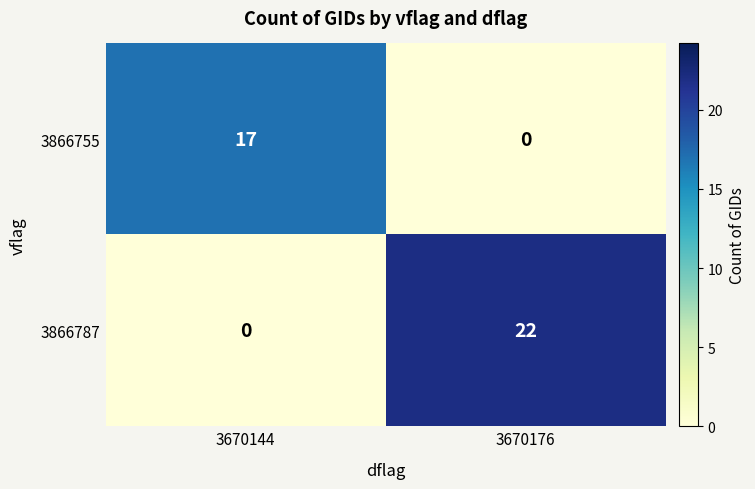

What is the difference between the highest and lowest values at 3670144?

17